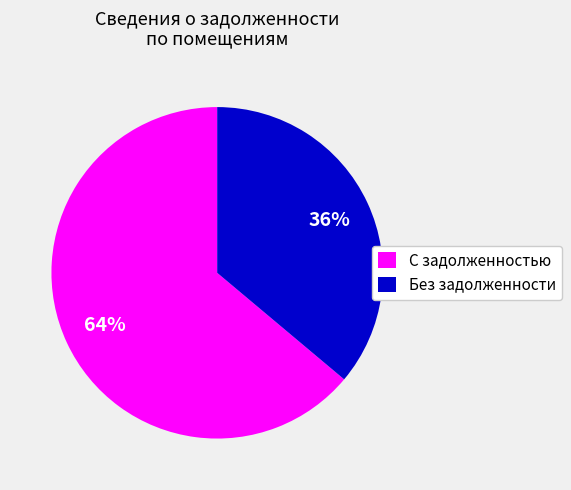

True or false: С задолженностью accounts for 74% of the total.

False